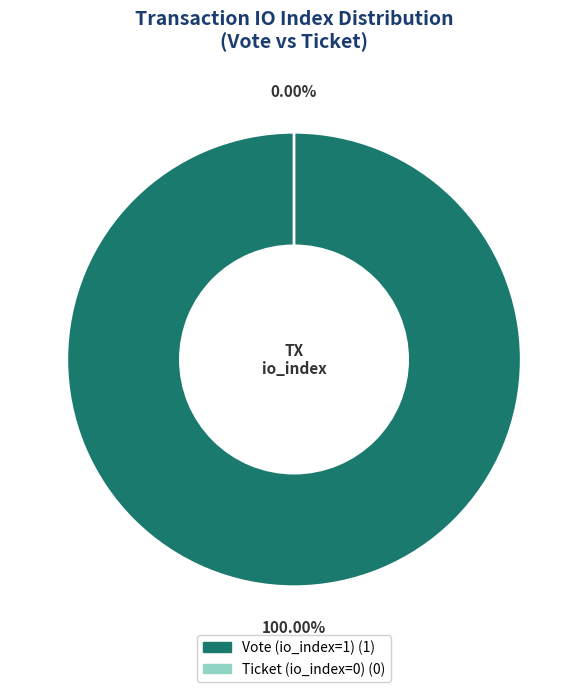

Which has a higher value, Ticket (io_index=0) or Vote (io_index=1)?

Vote (io_index=1)